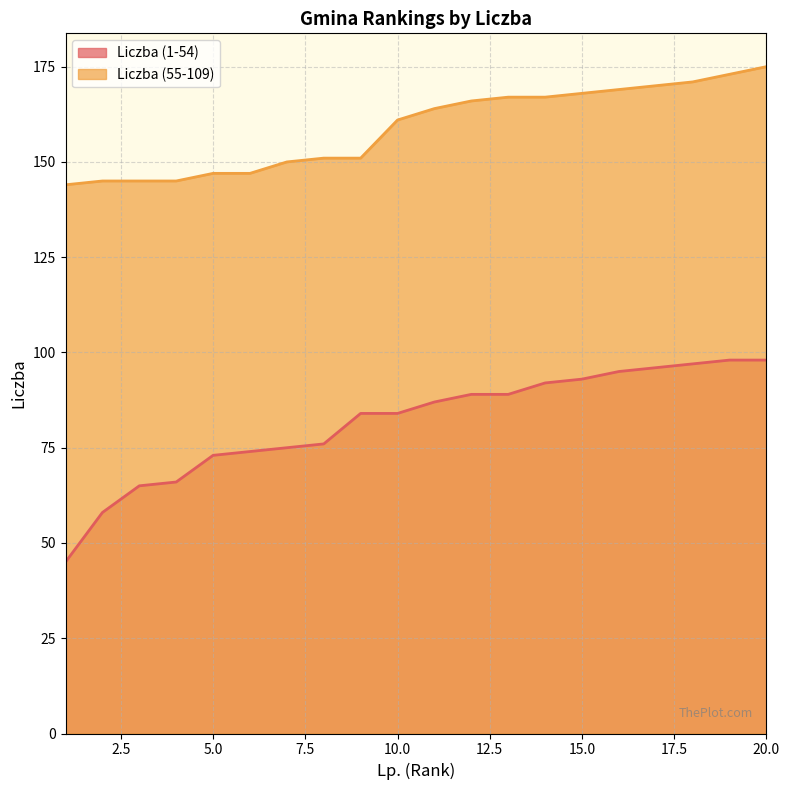

True or false: Liczba (1-54) and Liczba (55-109) intersect in this chart.

False